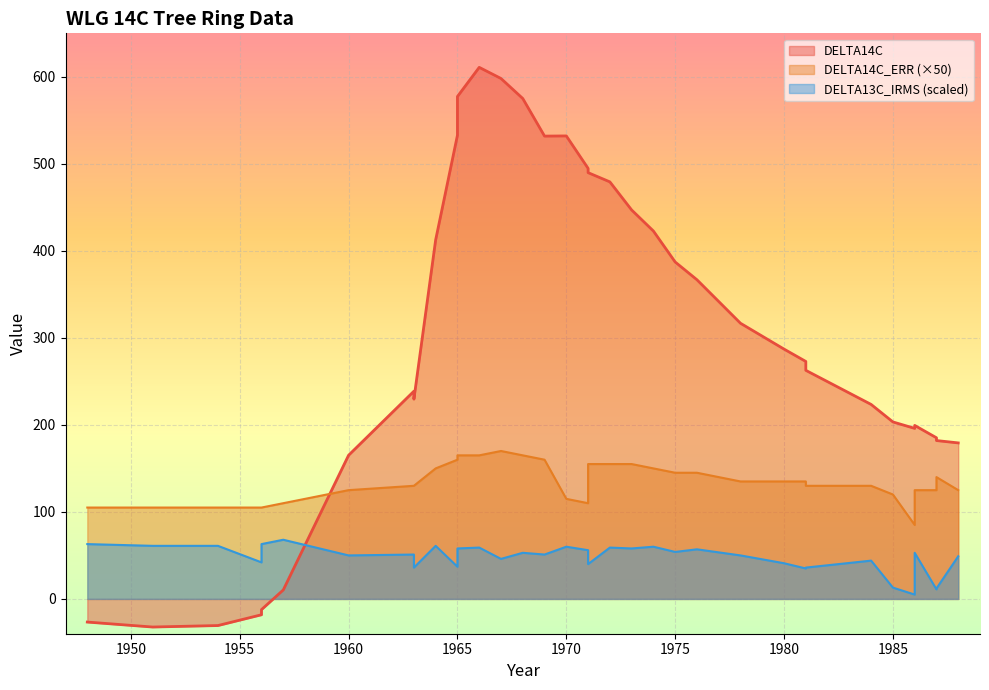

Where is the first local maximum for DELTA14C_ERR?

1967